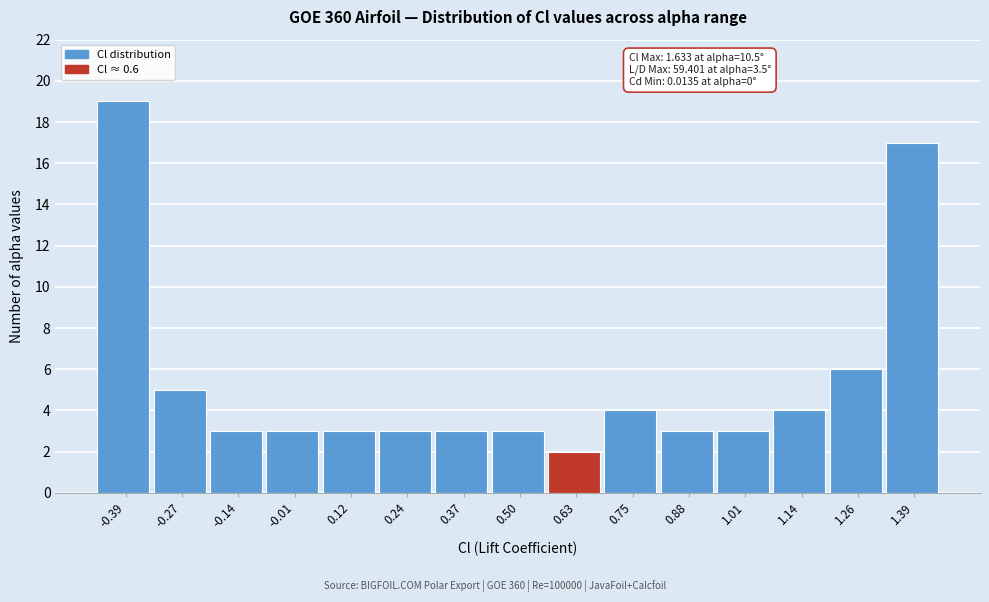

Over which range of the x-axis is the bar tallest?

-0.46 to -0.32